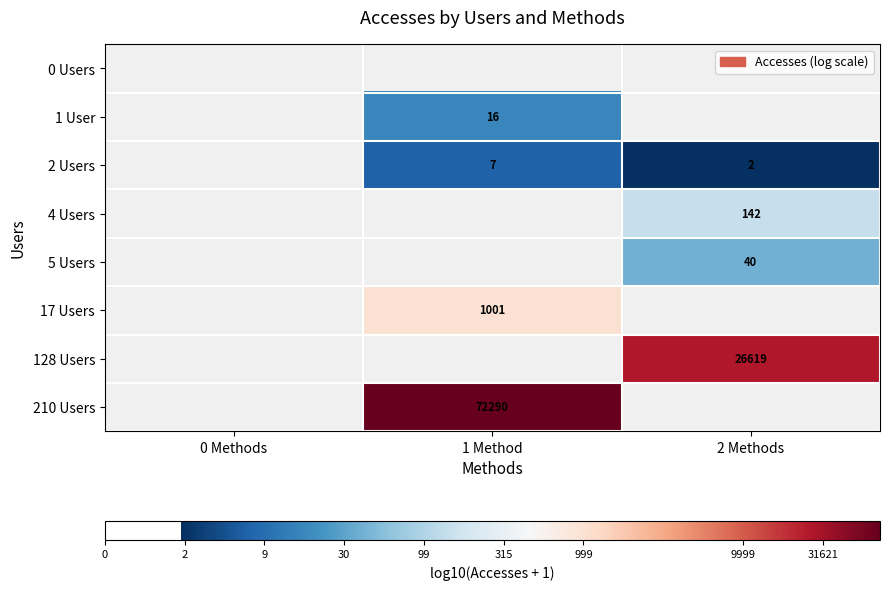

Is the value of 4 Users at 2 Methods greater than the value of 17 Users at 1 Method?

No